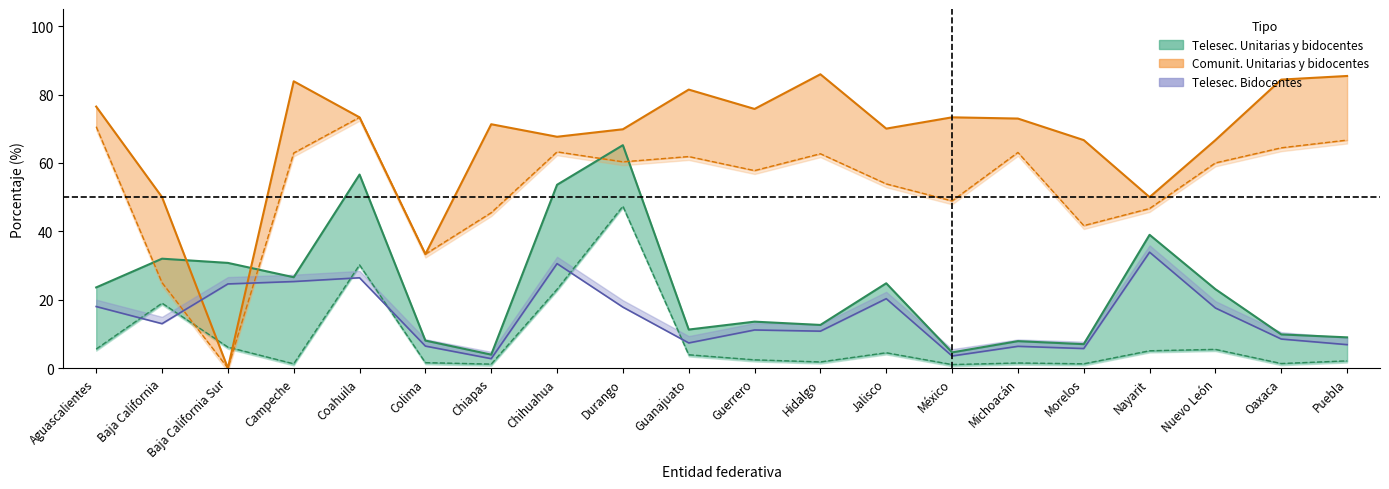

What position from the left is Jalisco?

13